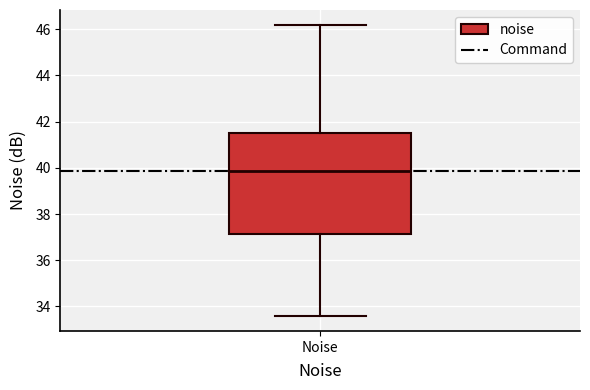

Where does the lower whisker of the box for Noise end on the y-axis? The values are not printed on the chart, so give them approximately, as read against the axis.

33.6